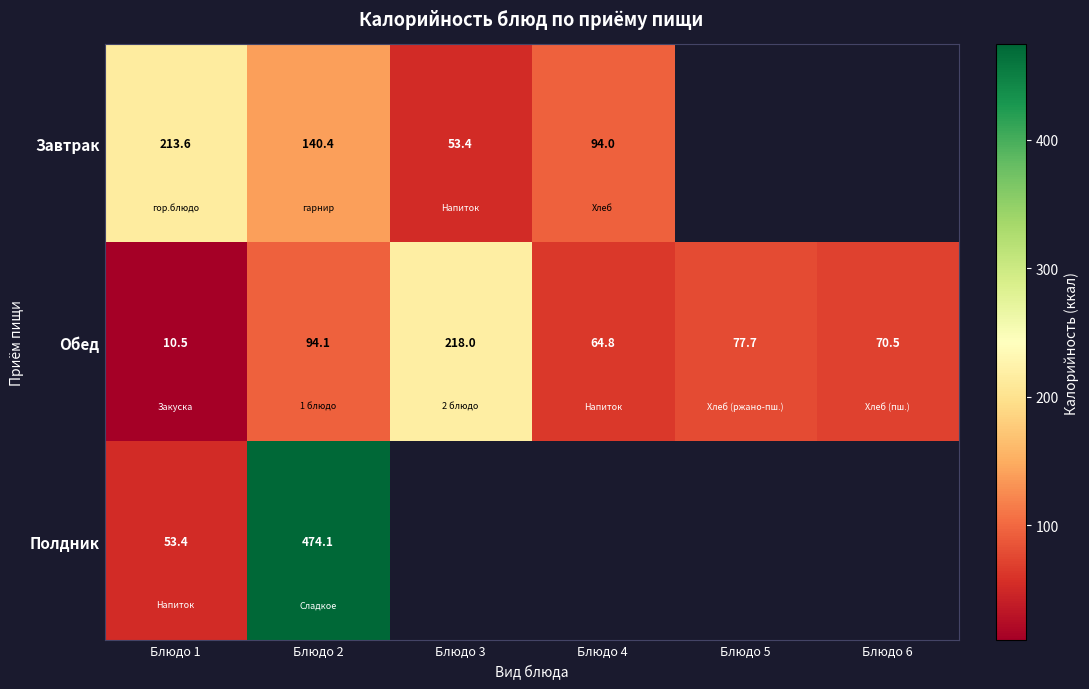

Rank the series at Блюдо 1 from lowest to highest value.

Обед, Полдник, Завтрак